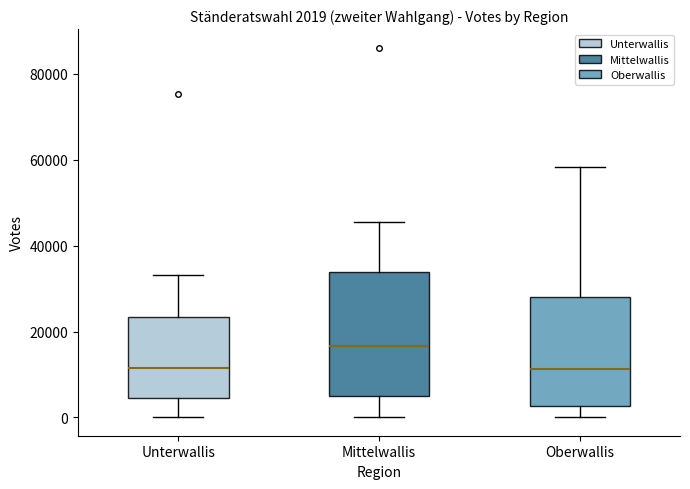

Which box's median line is the highest?

Mittelwallis